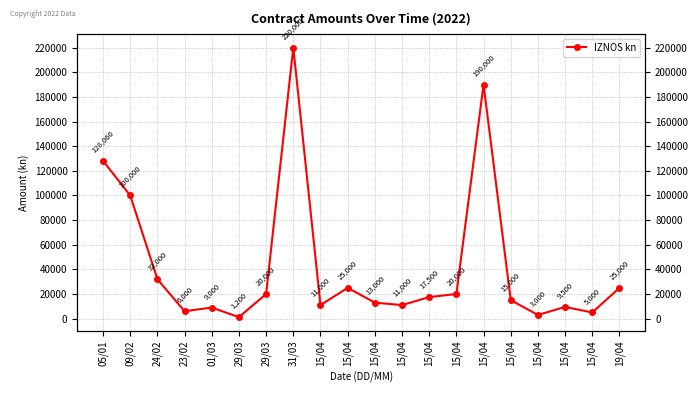

Rank the categories by value from highest to lowest.

31/03, 15/04, 05/01, 09/02, 24/02, 15/04, 19/04, 29/03, 15/04, 15/04, 15/04, 15/04, 15/04, 15/04, 15/04, 01/03, 23/02, 15/04, 15/04, 29/03